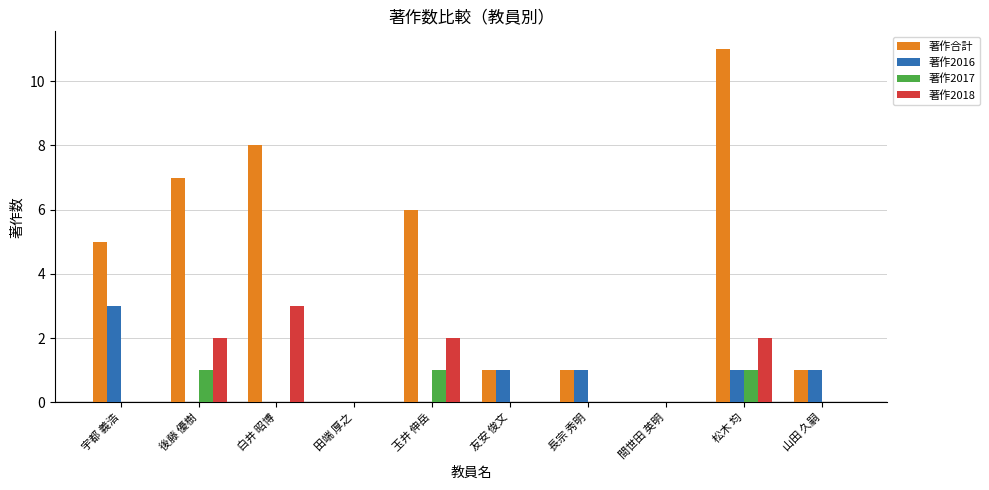

What are all the series names shown in the legend?

著作合計, 著作2016, 著作2017, 著作2018